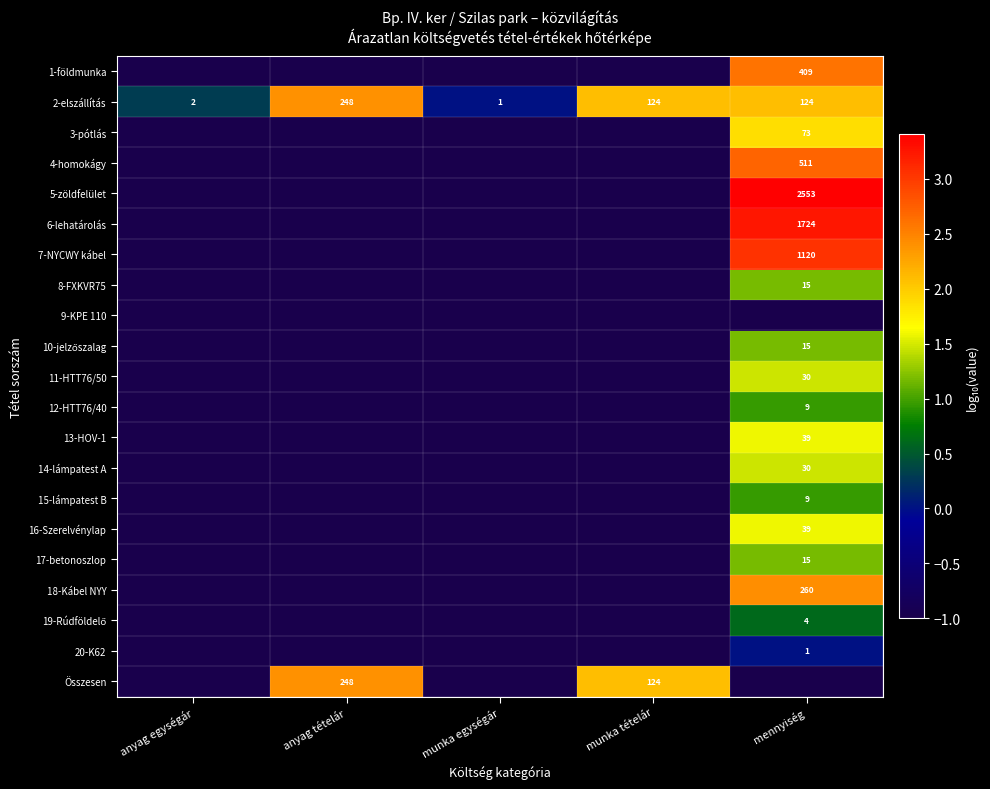

True or false: 17-betonoszlop has a value of -1.6 at anyag egységár.

False